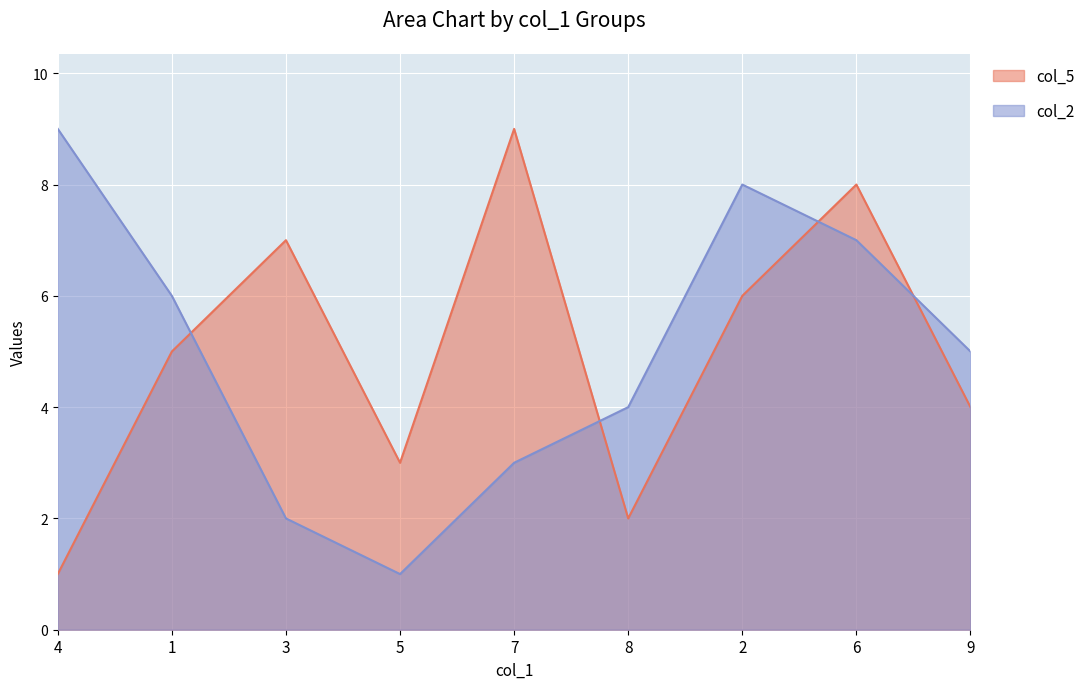

What is the label of the 3rd point from the left?

3